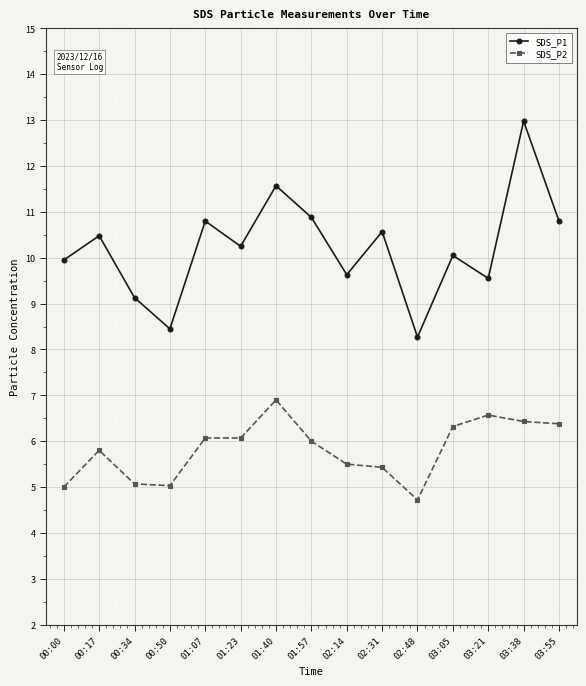

True or false: SDS_P2 has a value of 3.7 at 03:38.

False